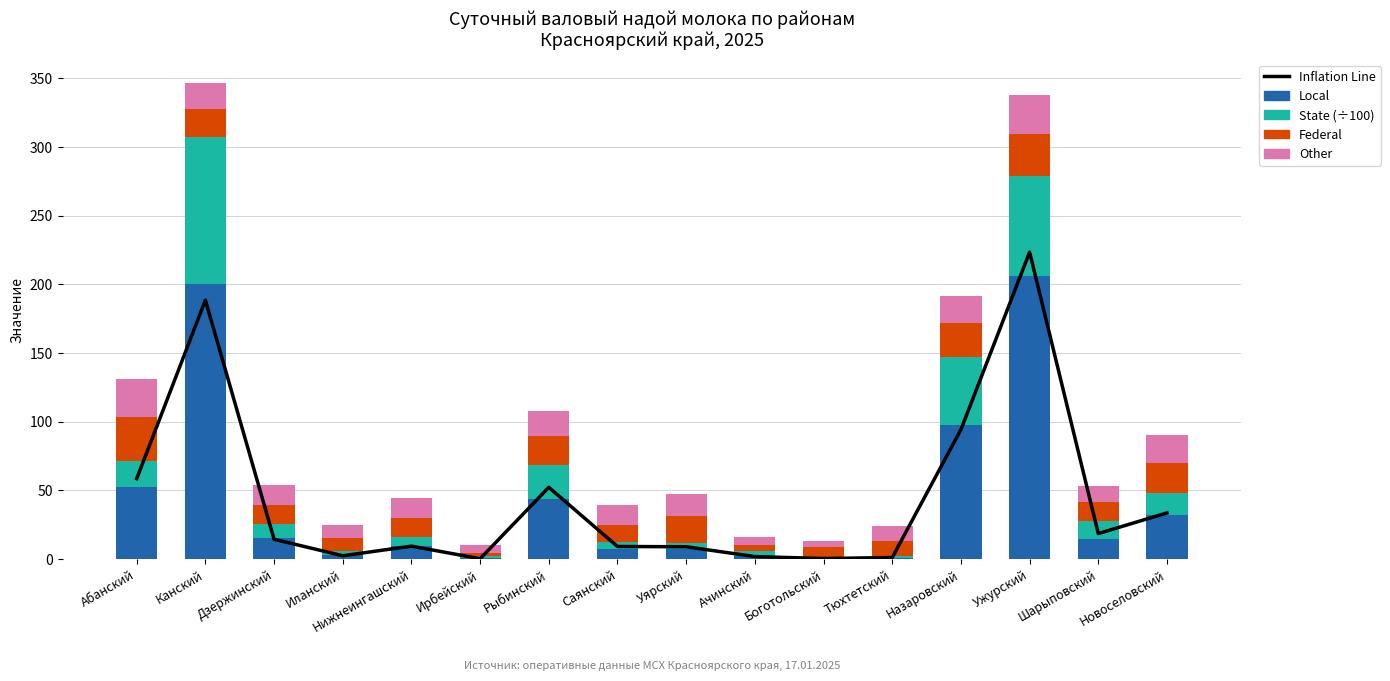

What are all the series names shown in the legend?

Inflation Line, Local, State, Federal, Other